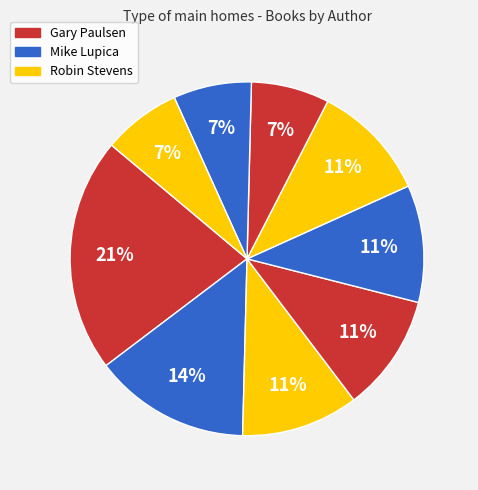

How many segments does this pie chart have?

9